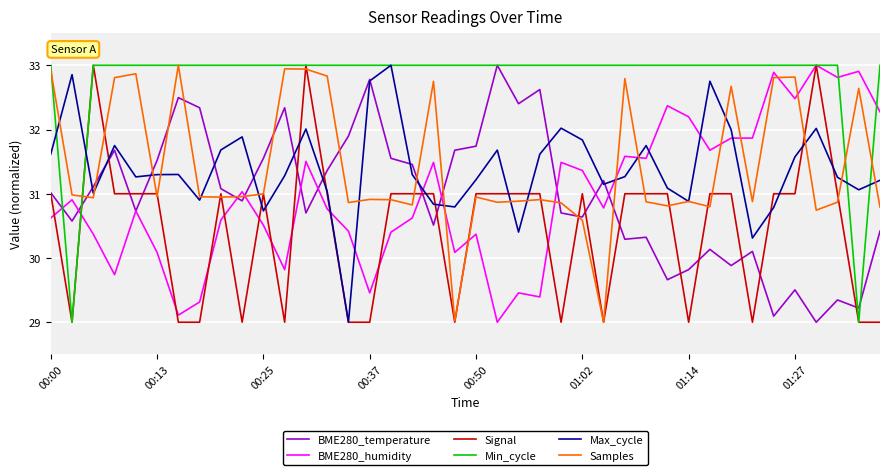

How many times do BME280_humidity and Max_cycle cross each other?

9